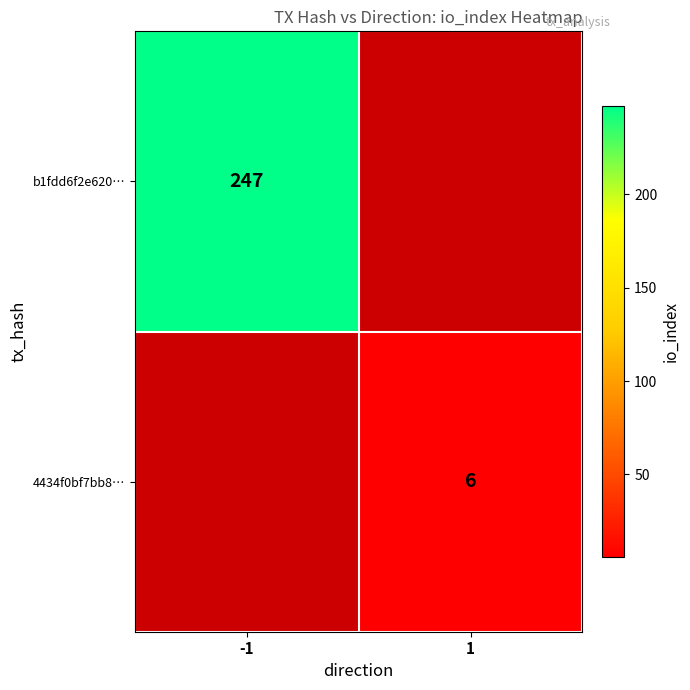

At how many categories does at least one series exceed 188?

1